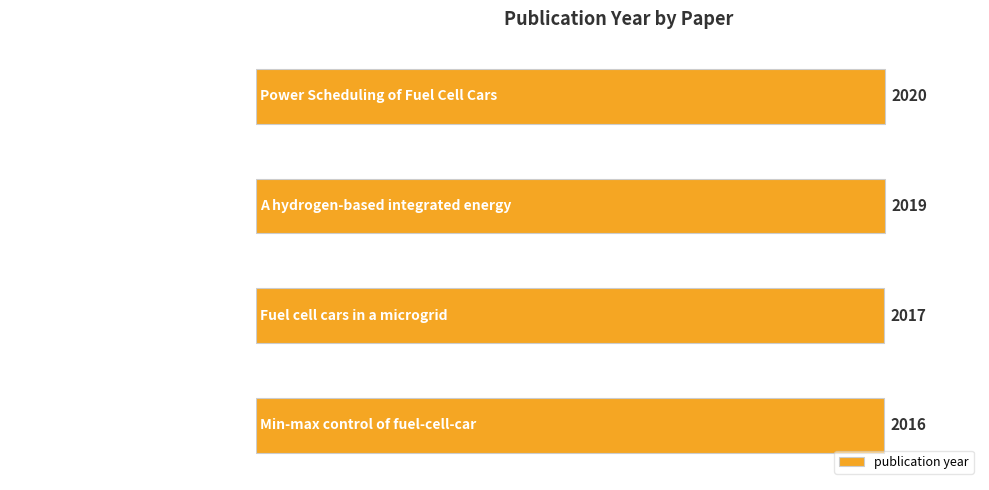

How many bars are there in total?

4